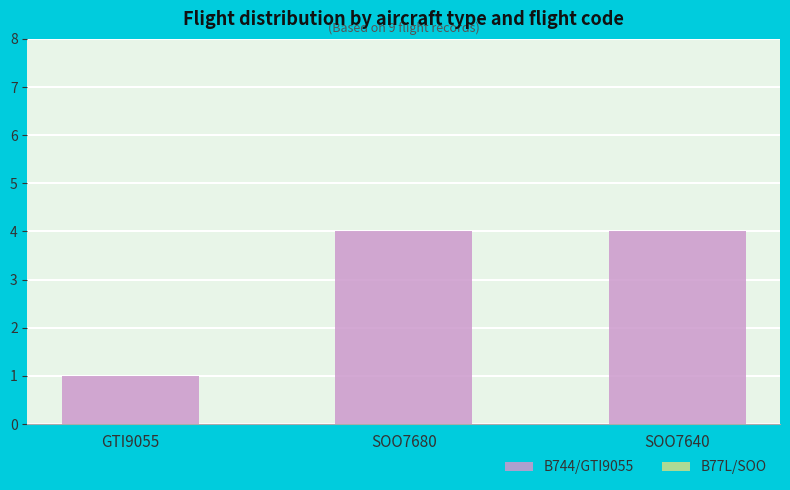

The value at SOO7680 is 4. True or false?

True